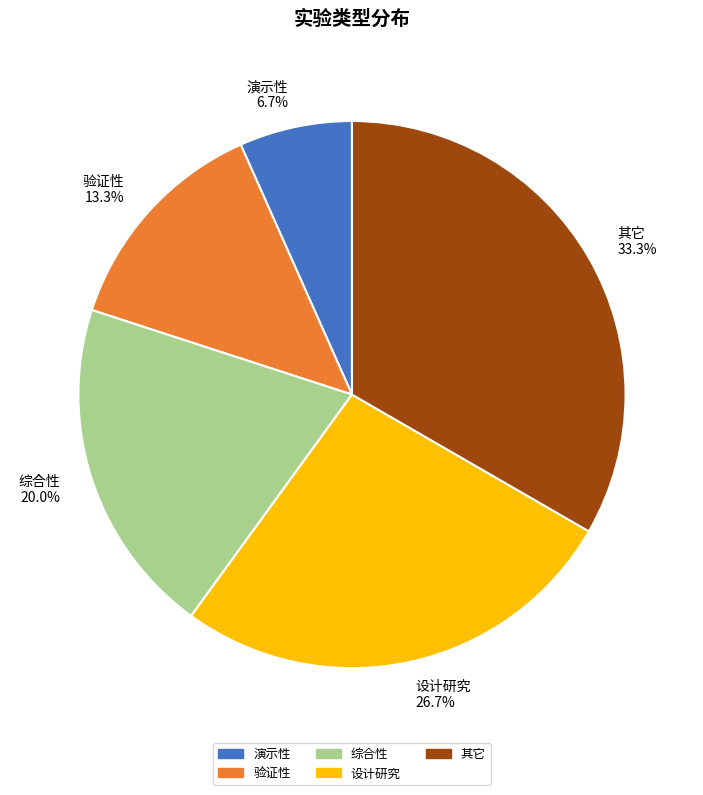

To the nearest percent, what percentage of the pie is 设计研究?

27%